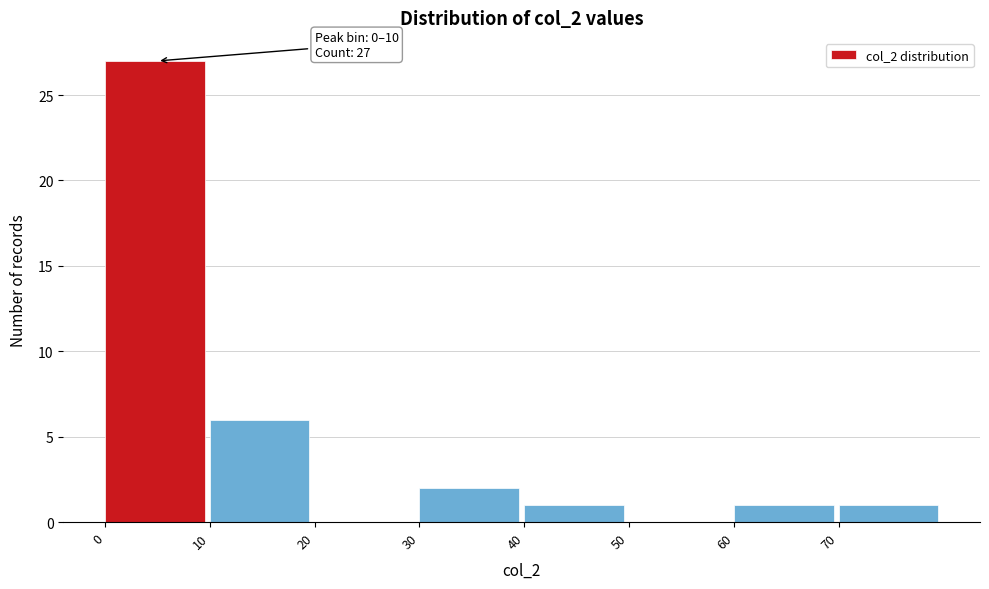

Over which range of the x-axis is the bar tallest?

0 to 10